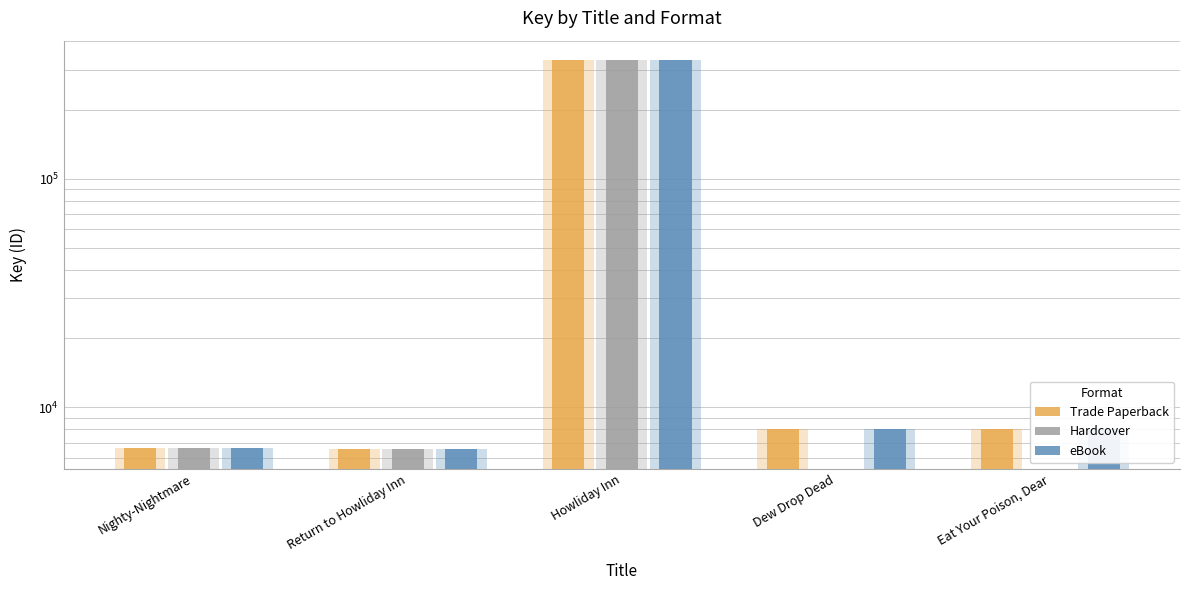

Rank the series by their maximum value, from lowest to highest.

Trade Paperback, Hardcover, eBook